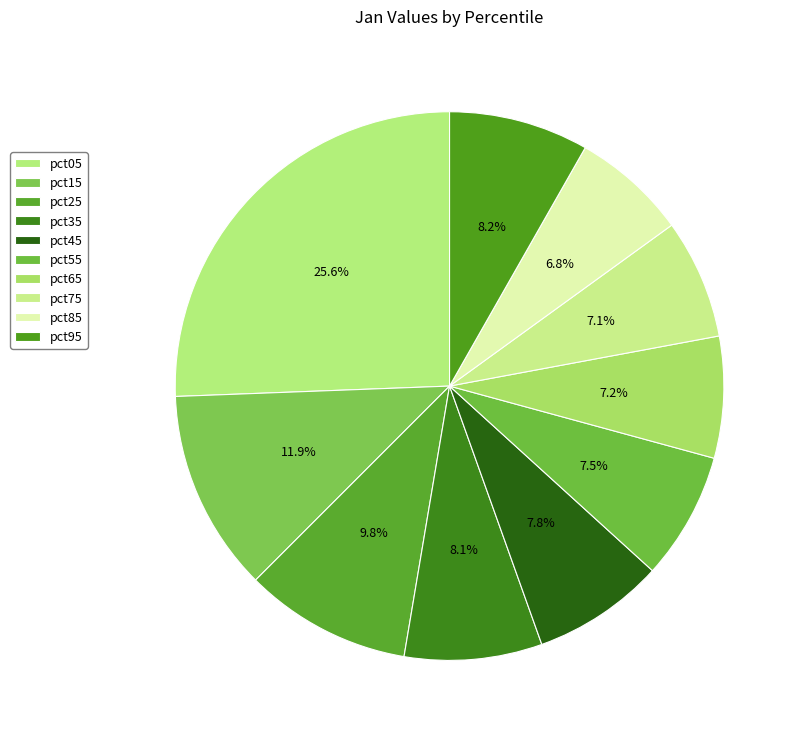

What percentage is NOT represented by pct95?

91.8%